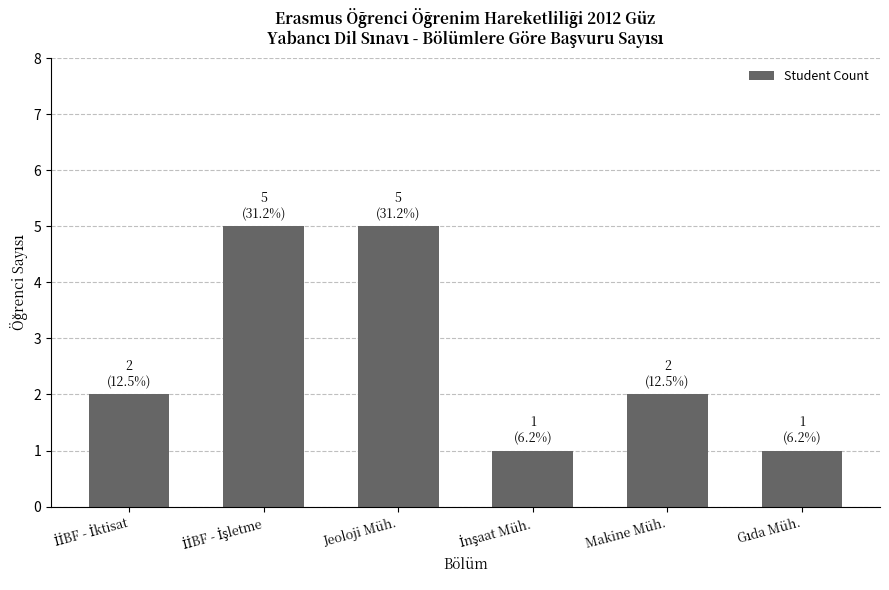

What is the average value?

3